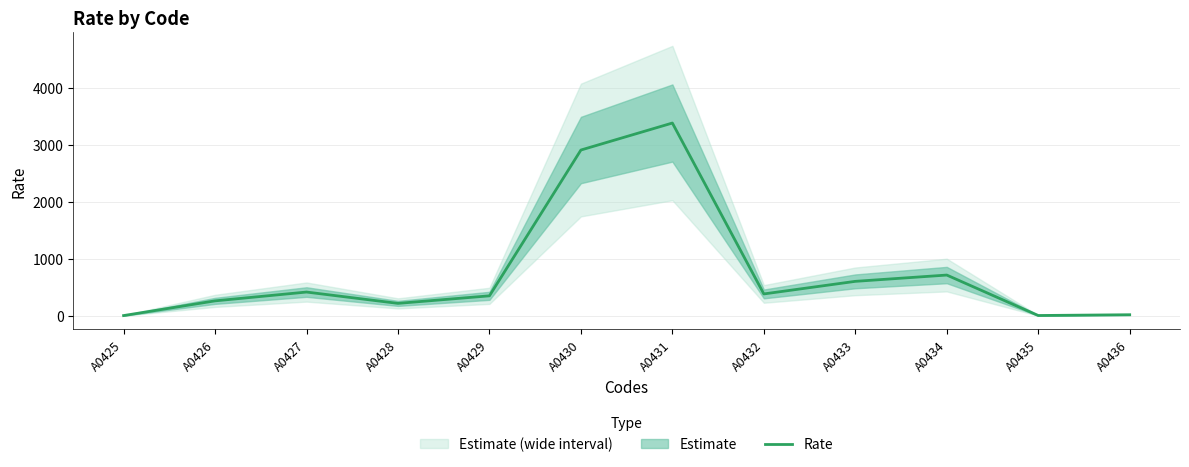

What is the difference between the second highest and second lowest values?

2897.4